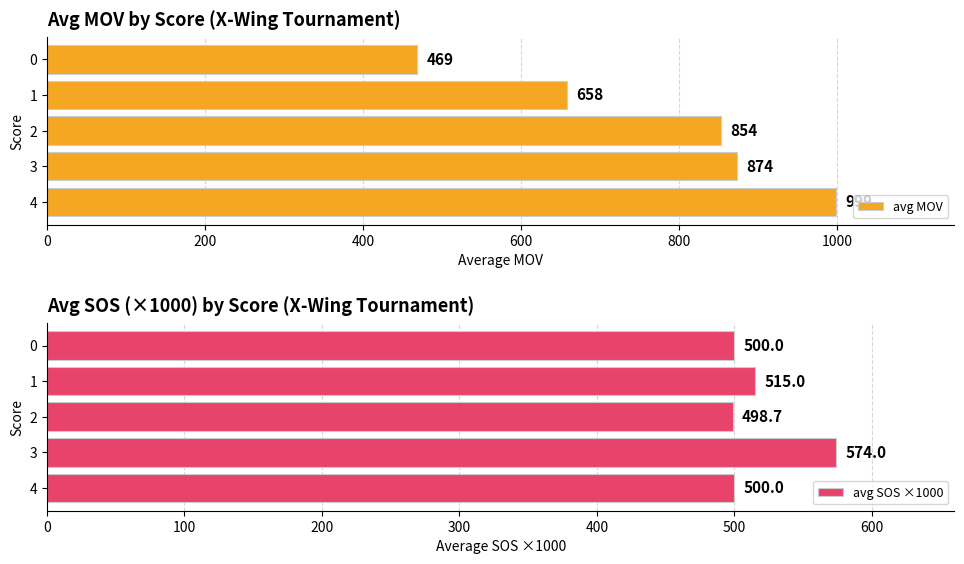

What is the difference between the maximum and minimum values in the avg MOV series?

530.0